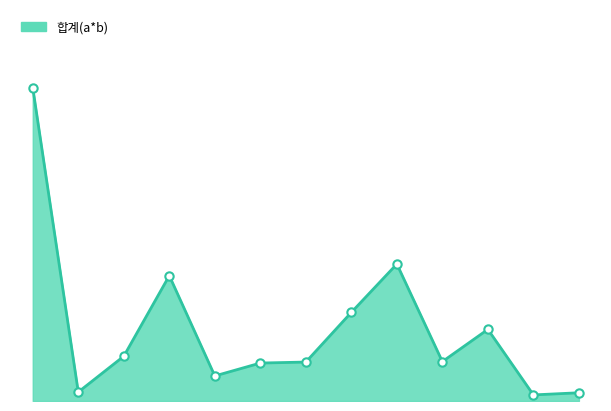

Does the chart display data point markers on the line(s)?

No